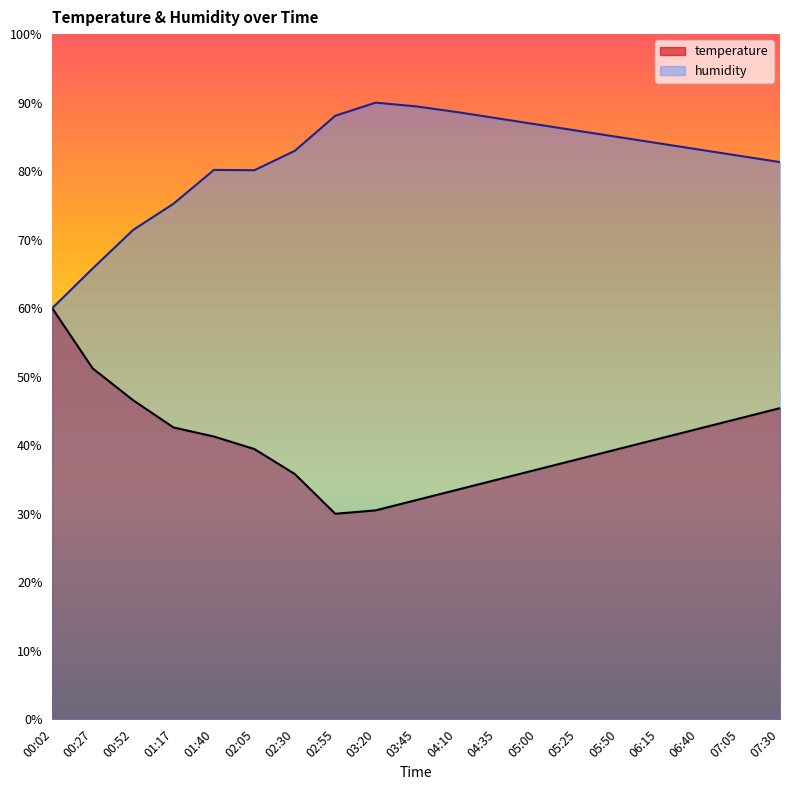

At which label does humidity first exceed 83?

02:55